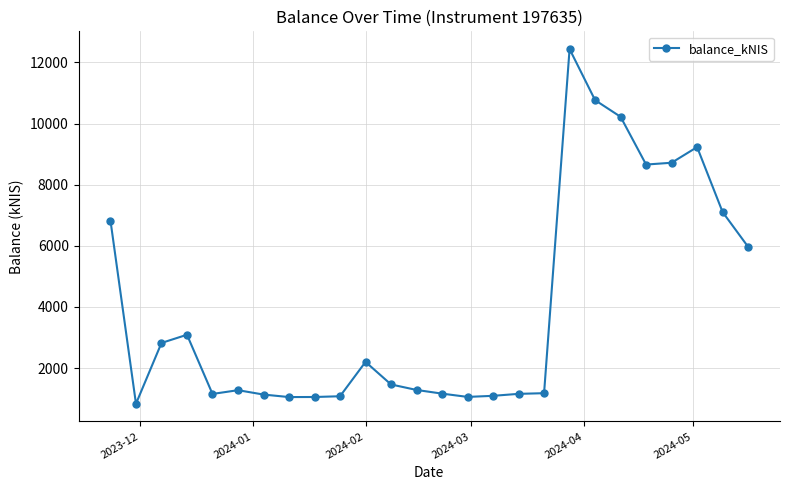

What is the value of the 16th point from the left?

1091.5